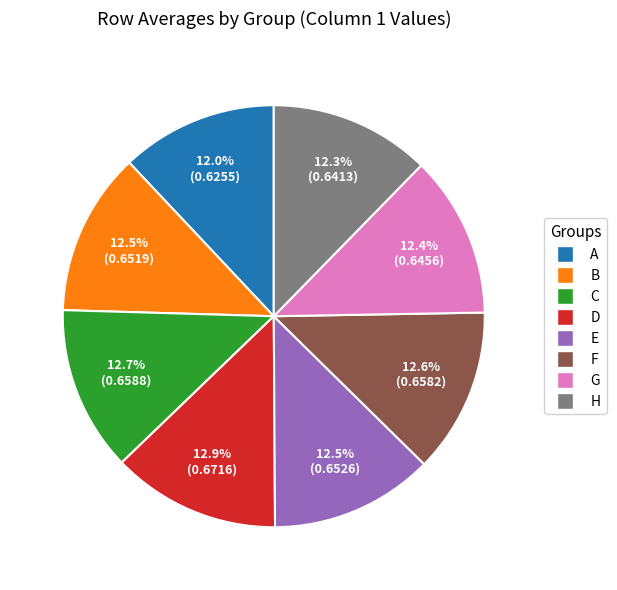

To the nearest percent, what is the difference between the largest and smallest slice percentages?

1%